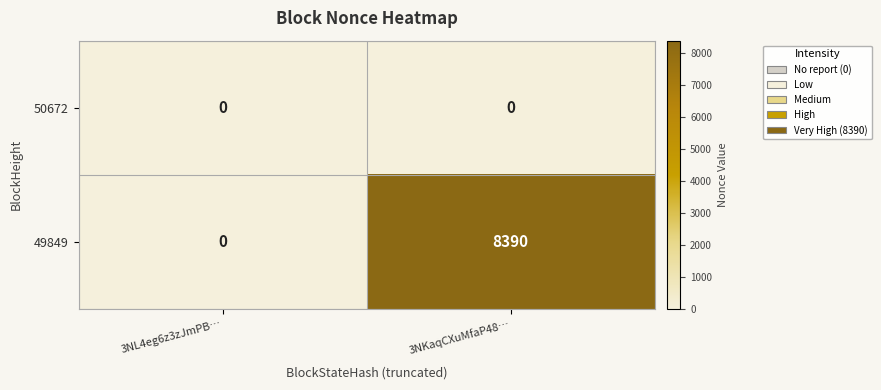

How many distinct data groups are displayed?

2